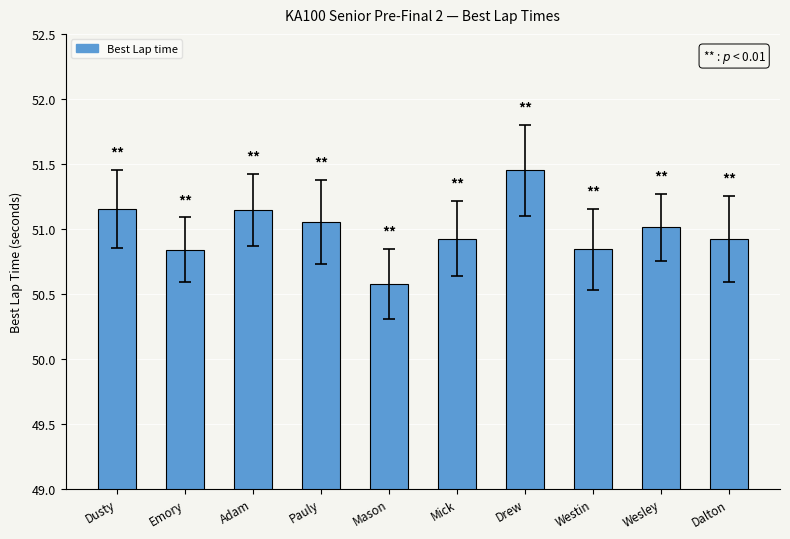

What is the minimum value shown in the chart?

50.6